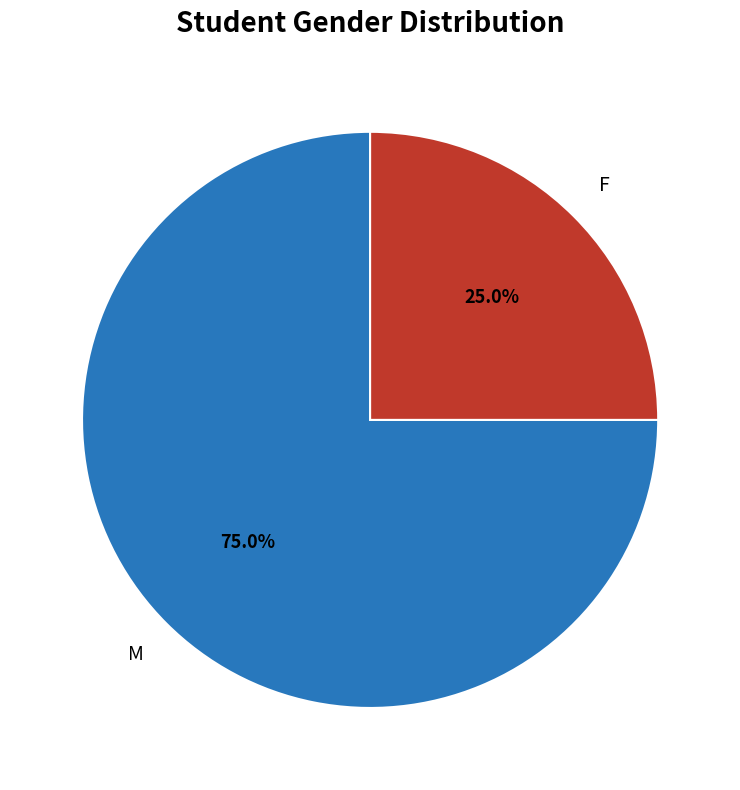

True or false: F accounts for 41% of the total.

False